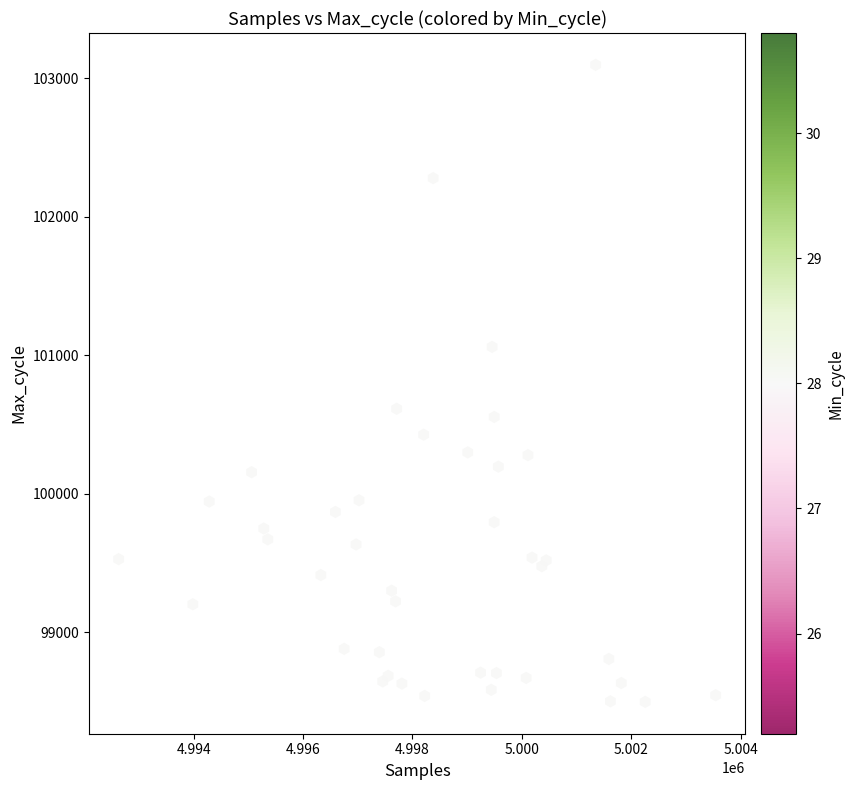

What Y value in the scatter plot is closest to 100797?

100614